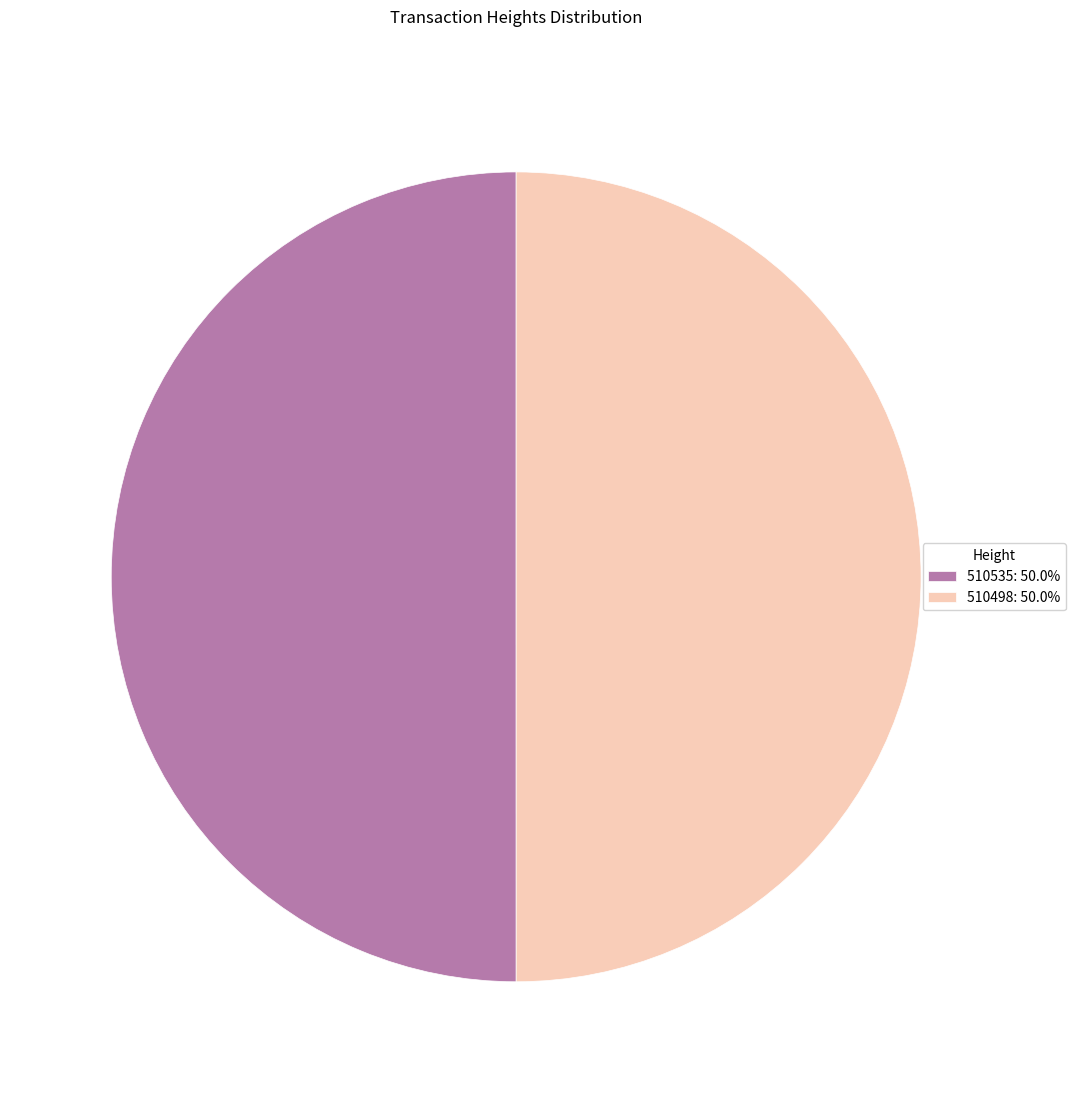

What is the ratio of the value at 510498: 50.0% to the value at 510535: 50.0%?

1.0